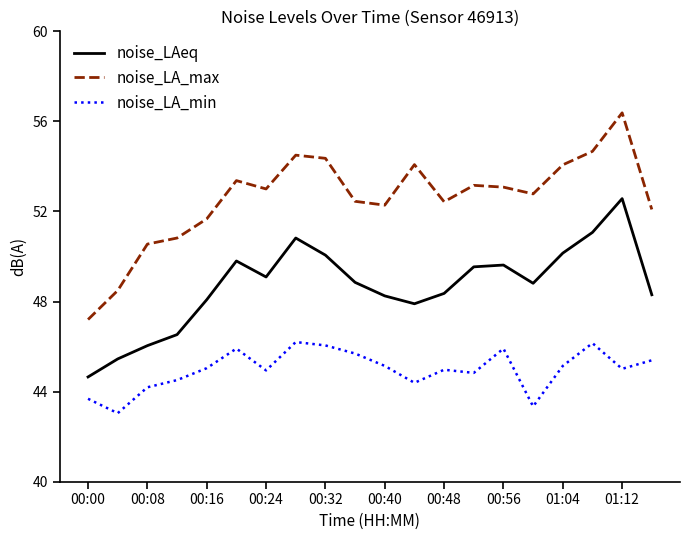

Which series has the largest total across all categories?

noise_LA_max